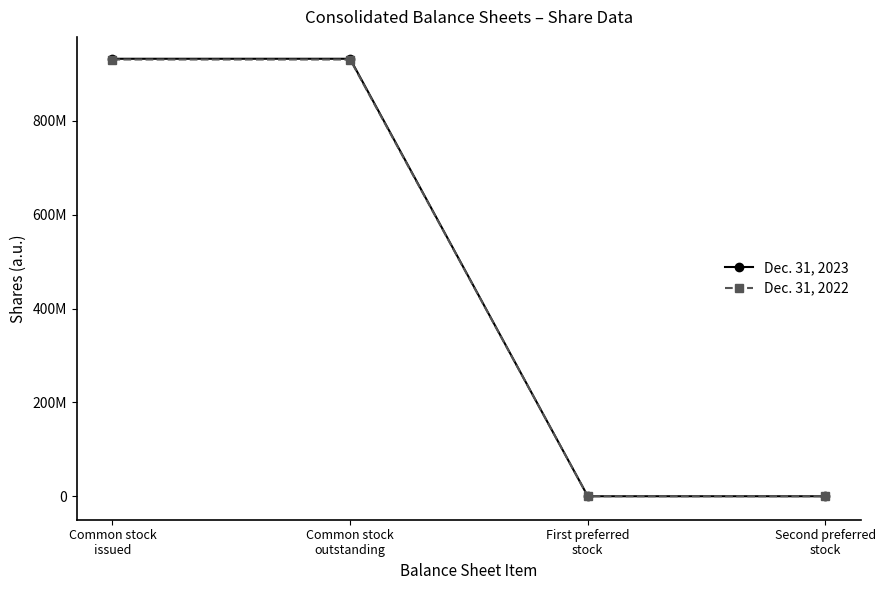

Rank the series by their average value, from highest to lowest.

Dec. 31, 2023, Dec. 31, 2022